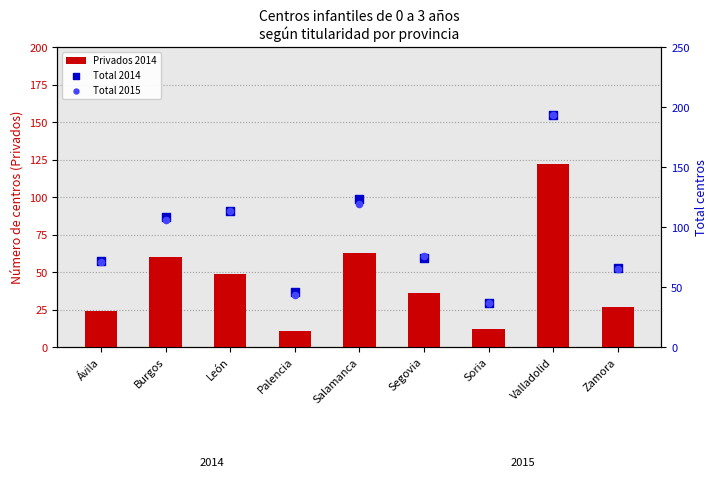

At which category is the sum across all series the highest?

Valladolid